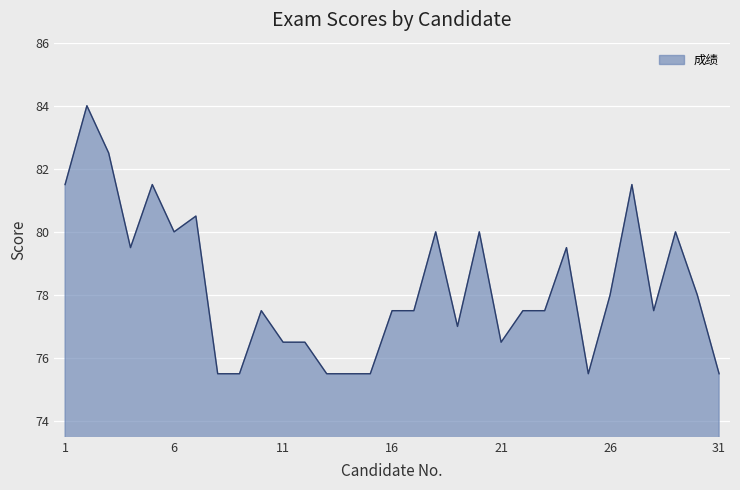

What is the maximum value shown in the chart?

84.0